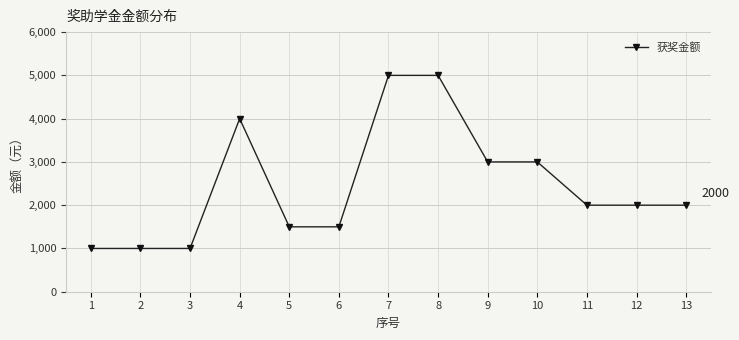

How many data points are less than 2000?

5